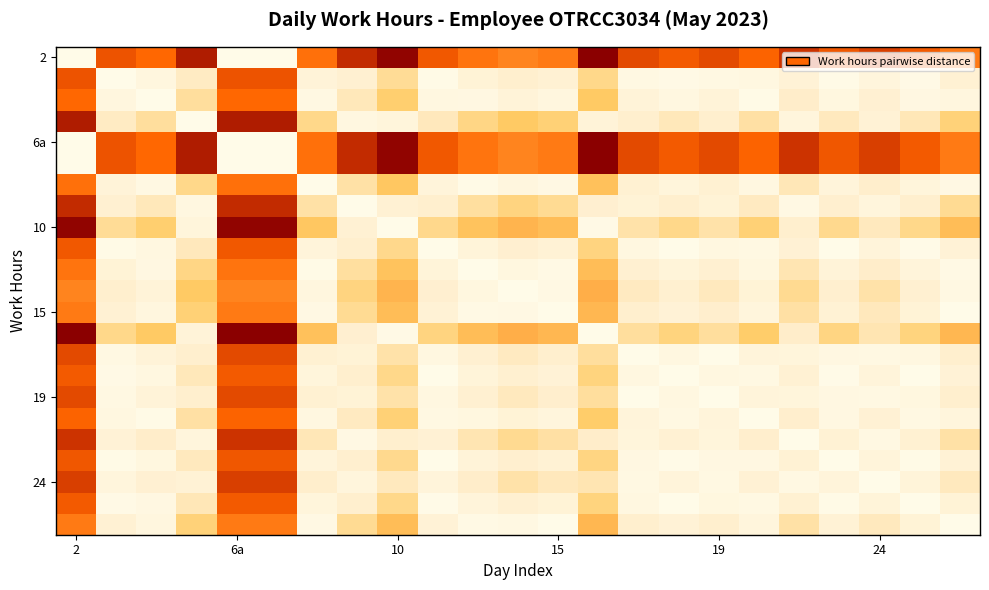

What is the maximum value shown in the chart?

20.7